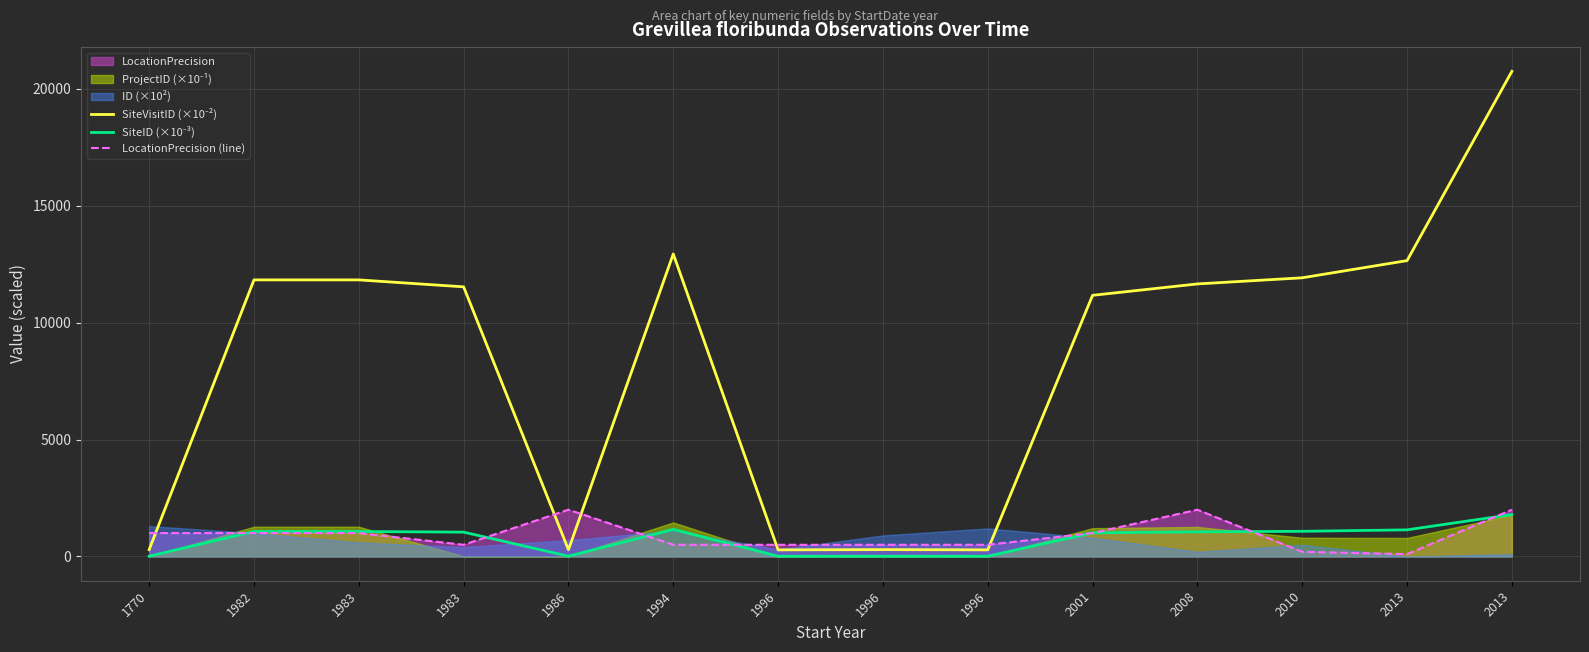

True or false: SiteVisitID (×10⁻²) has a value of 11826.3 at 1983.

True